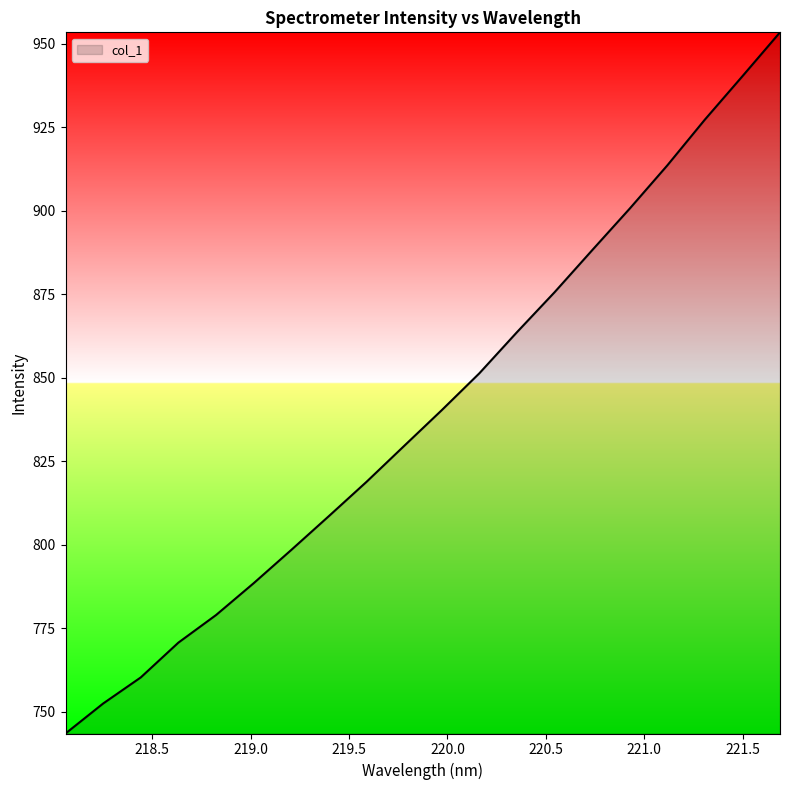

What is the difference between the second highest and minimum values?

196.8